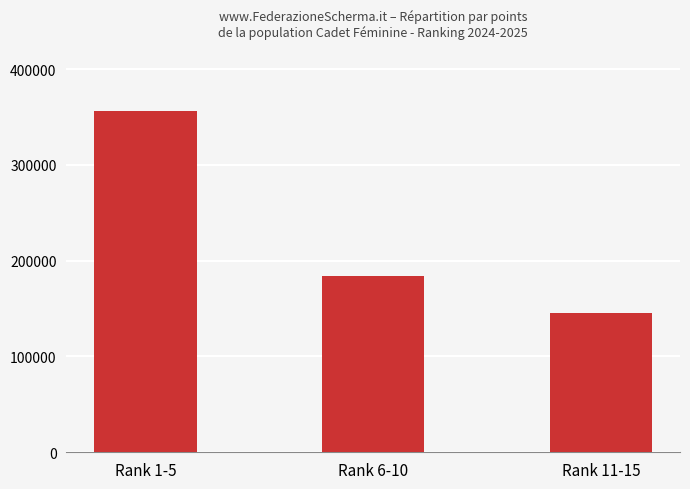

Which category has the highest value across all series?

Rank 1-5